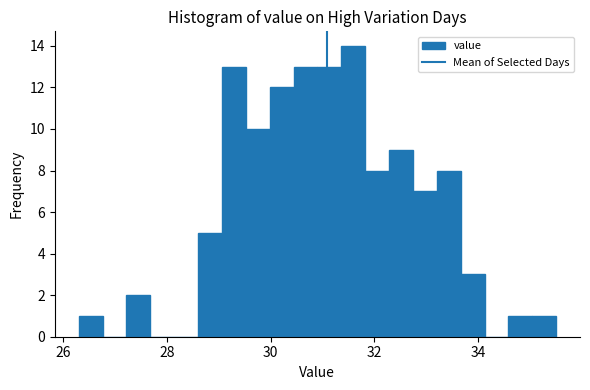

Read against the x-axis, roughly where is the centre of the tallest bar?

31.6